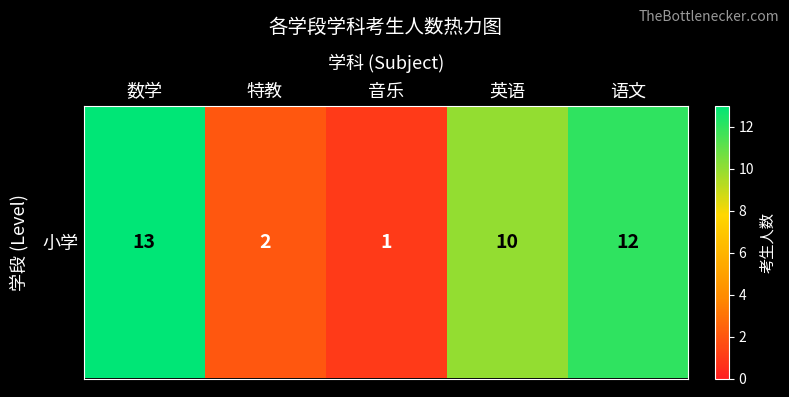

Is it true that the value at 英语 is 15?

False